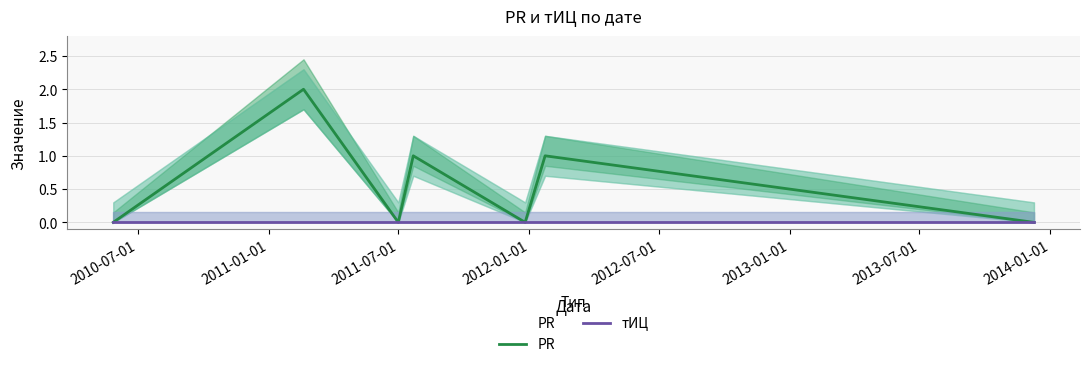

Reading left to right, extract all data points from this chart.

PR: 0	2	0	1	0	1	0
тИЦ: 0	0	0	0	0	0	0